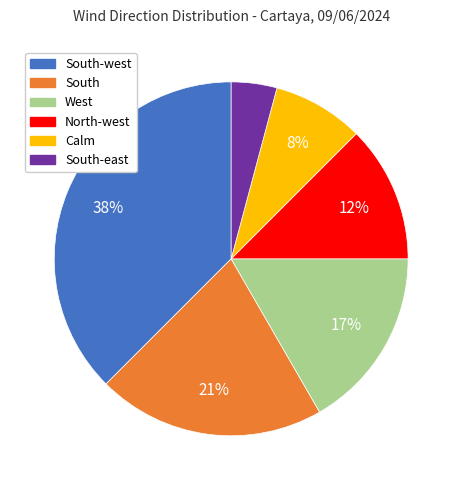

Is there any slice that represents more than half of the pie?

No